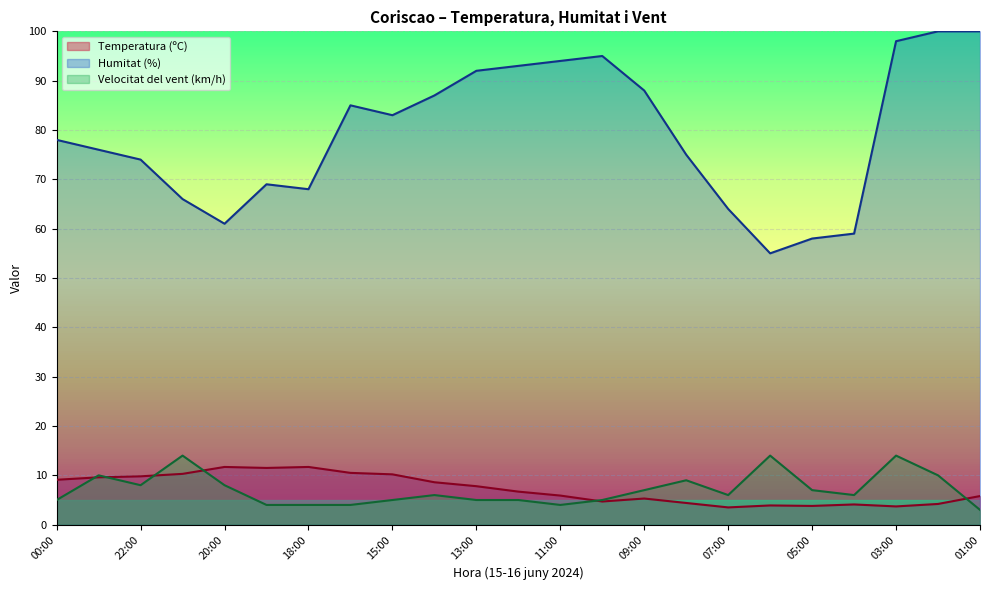

True or false: Temperatura (ºC) and Humitat (%) intersect in this chart.

False